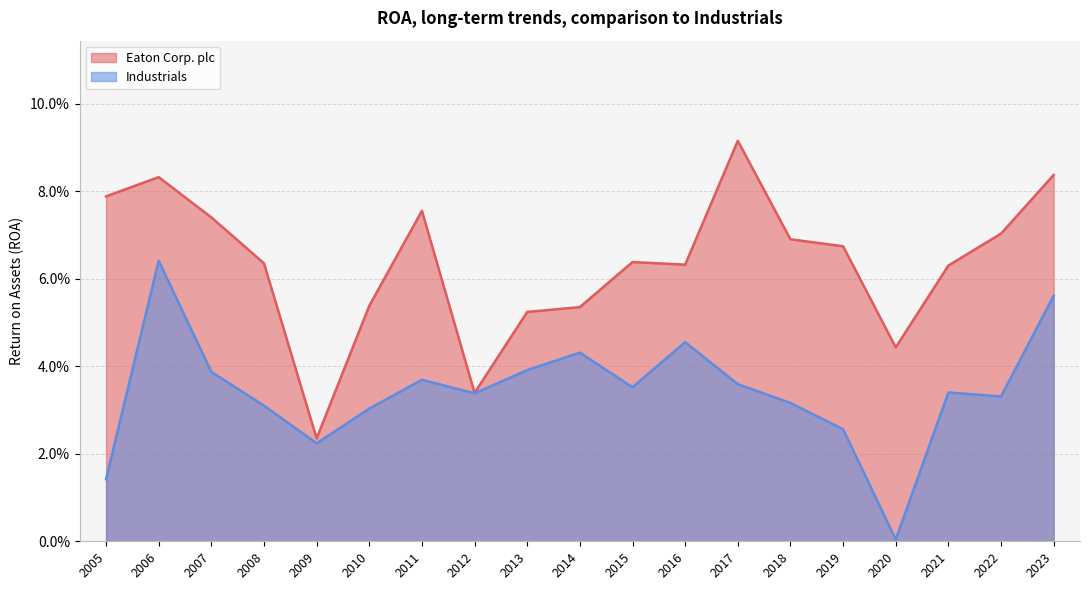

How many lines are shown in the chart?

2